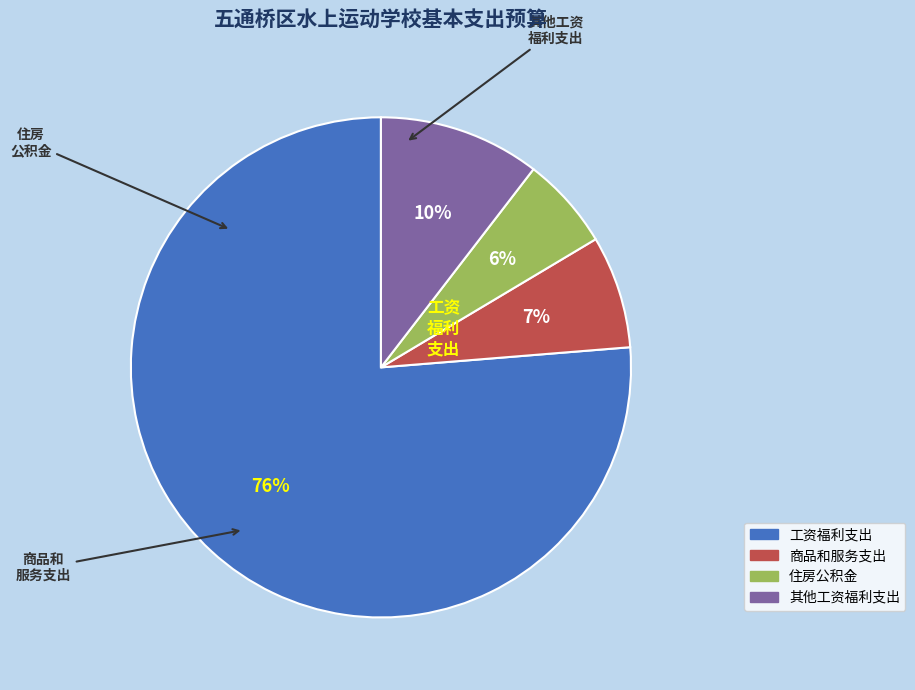

Rank the categories by value from highest to lowest.

工资福利支出, 其他工资福利支出, 商品和服务支出, 住房公积金